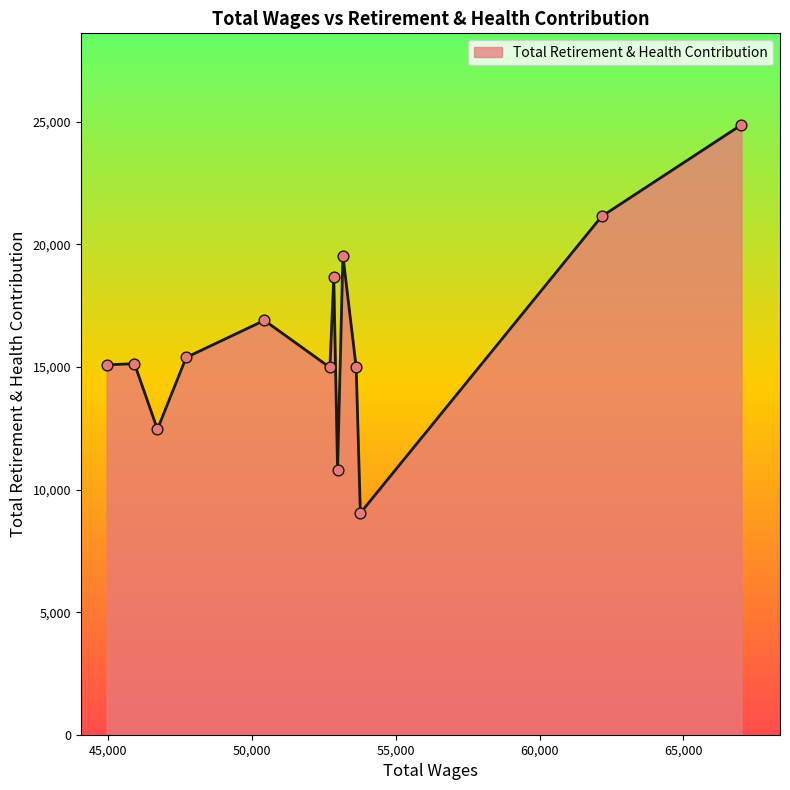

What is the smallest value displayed?

9043